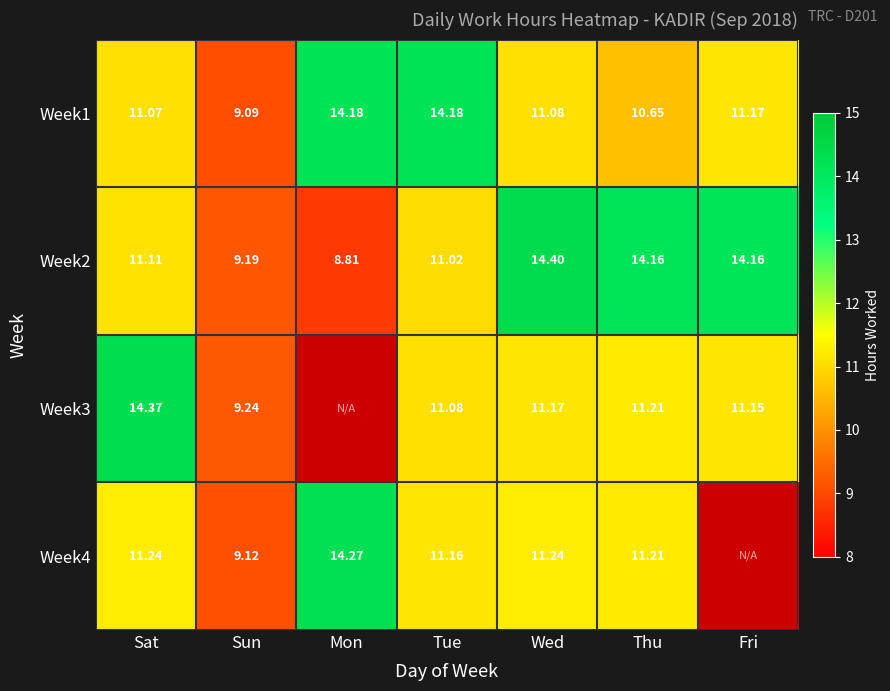

At which label does Week2 reach its peak?

Wed